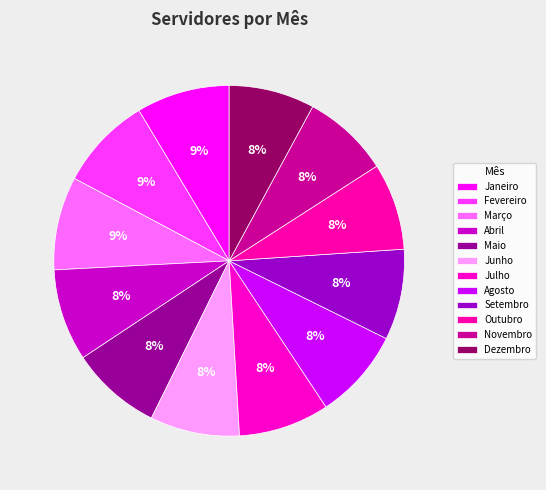

Is Dezembro the majority of the pie?

No